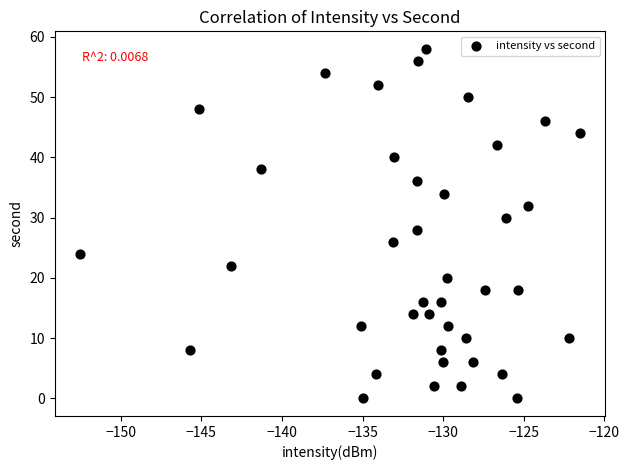

What is the range of Y values (max minus min)?

58